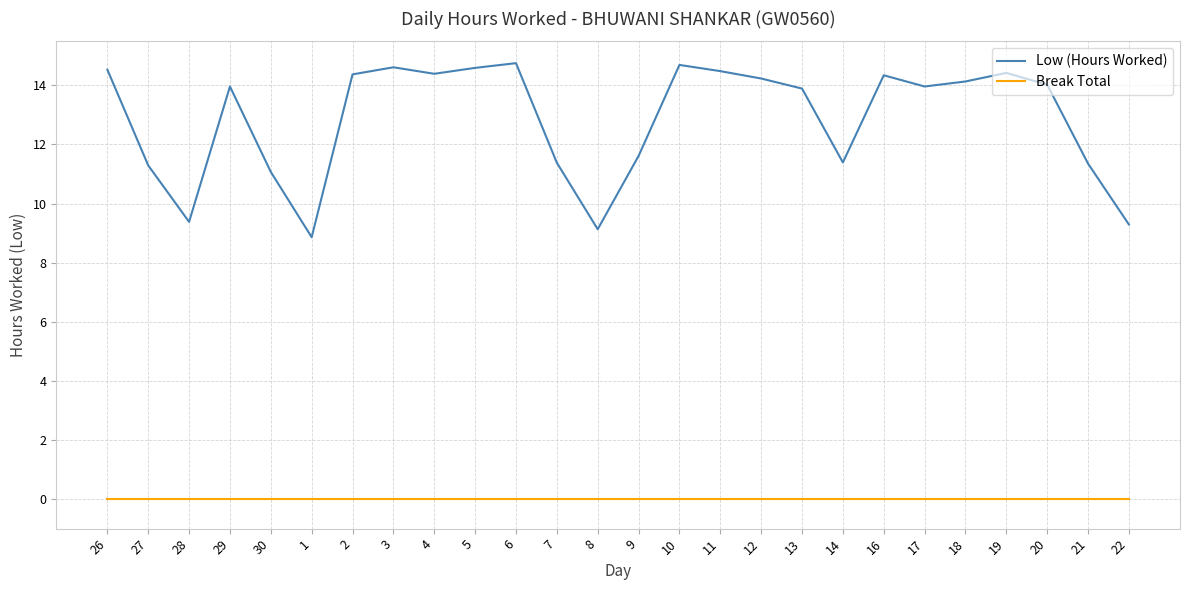

The value of Low (Hours Worked) at 18 is 14.1. True or false?

True